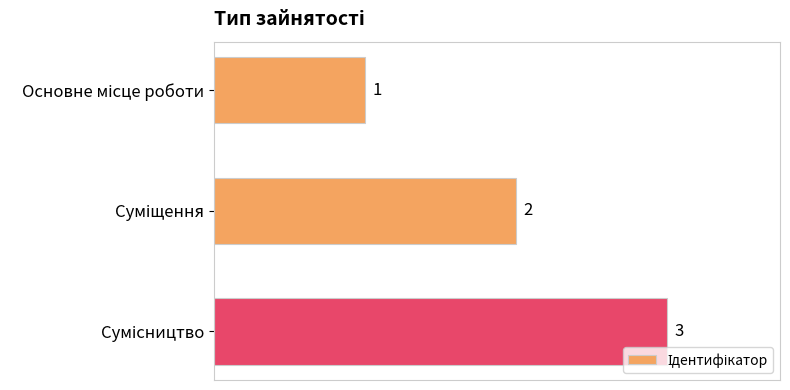

Are the bars grouped side by side (vs. stacked)?

No